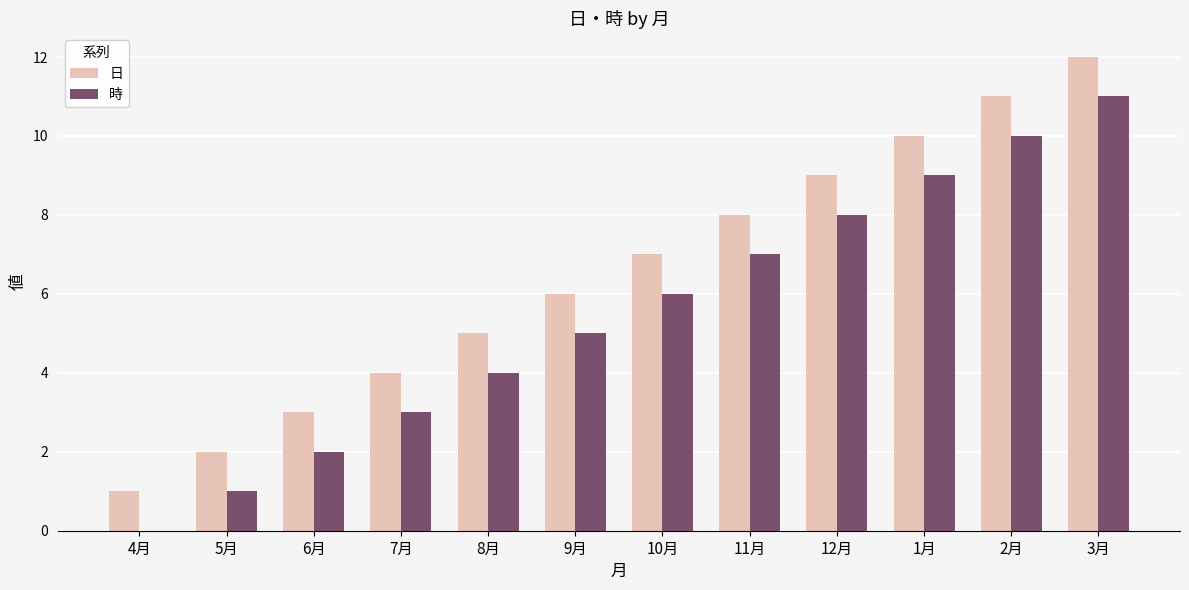

How many groups of bars are there?

12